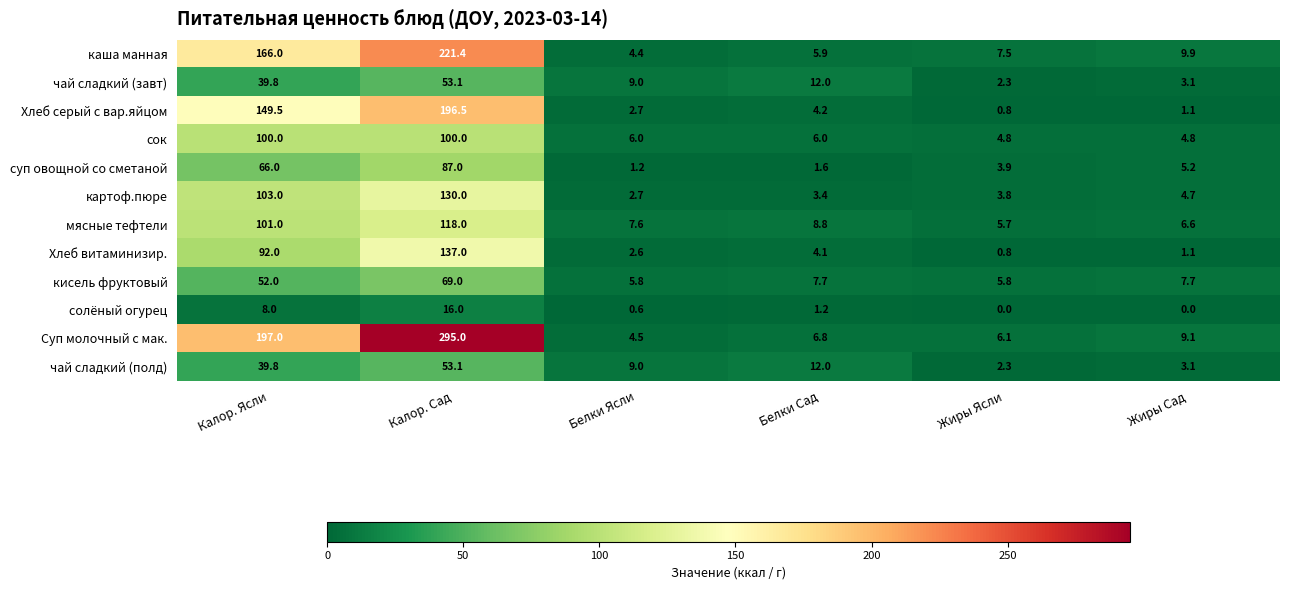

Is the value of кисель фруктовый at Жиры Ясли greater than the value of Хлеб серый с вар.яйцом at Калор. Ясли?

No